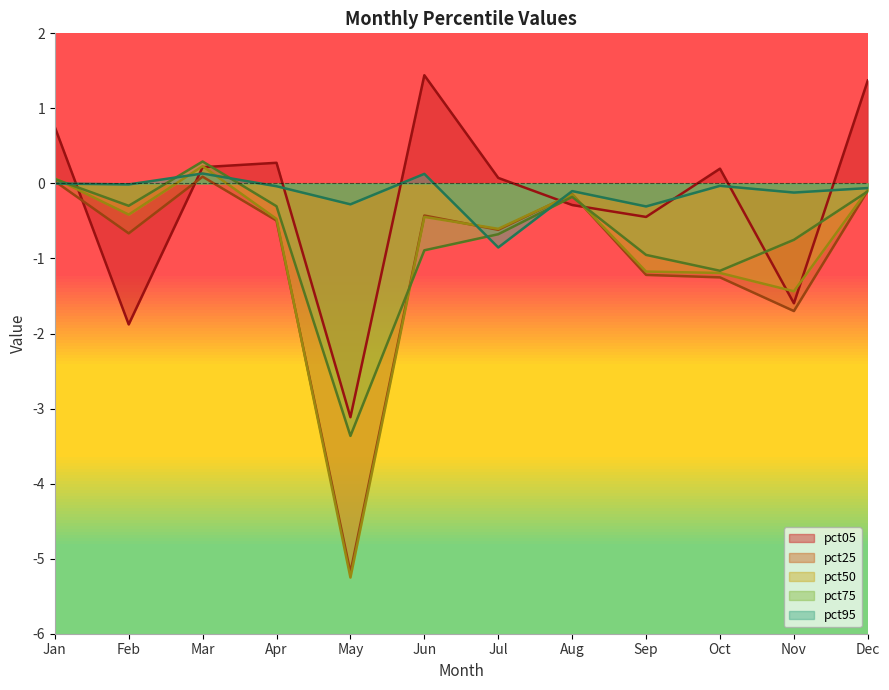

List the series in order of their peak value, lowest first.

pct25, pct95, pct50, pct75, pct05